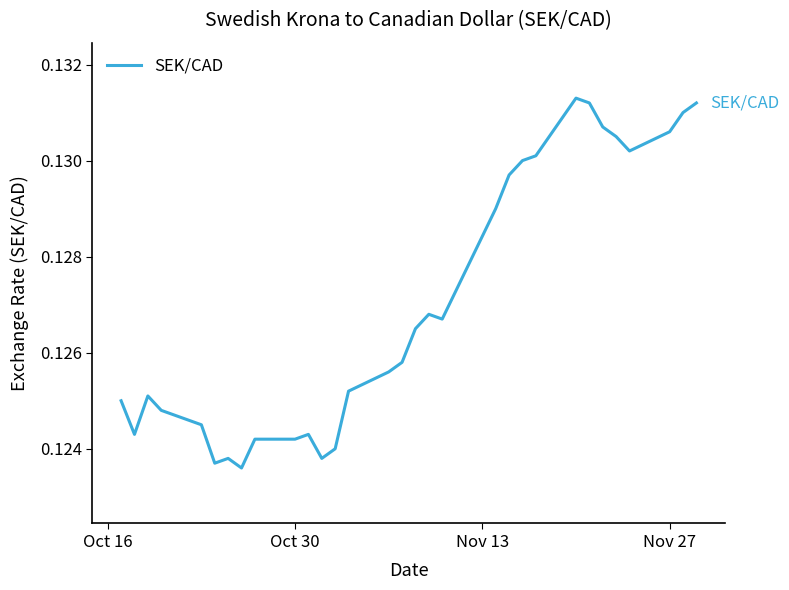

Does the chart have visible grid lines?

No